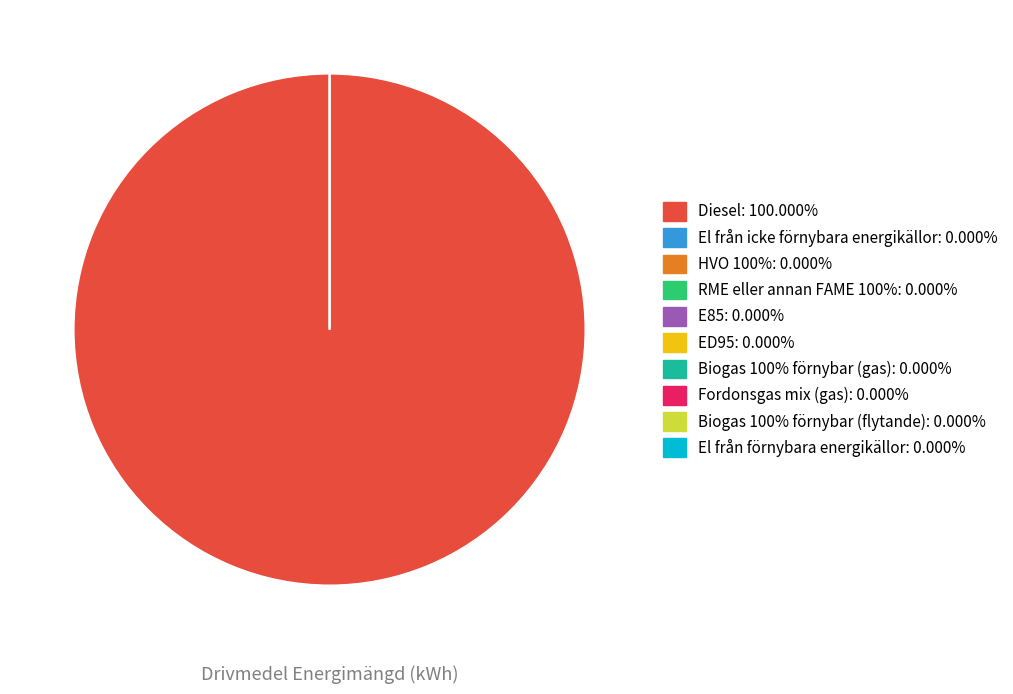

Rank the categories by value from highest to lowest.

Diesel, El från icke förnybara energikällor, HVO 100%, RME eller annan FAME 100%, E85, ED95, Biogas 100% förnybar (gas), Fordonsgas mix (gas), Biogas 100% förnybar (flytande), El från förnybara energikällor